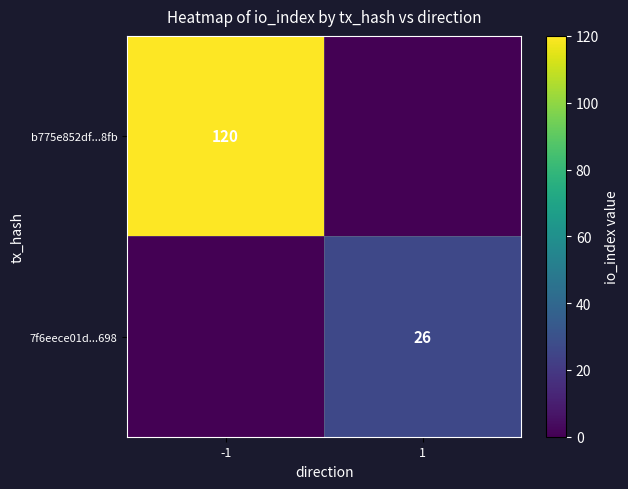

Is it true that 7f6eece01d...698 equals 6 at 1?

False